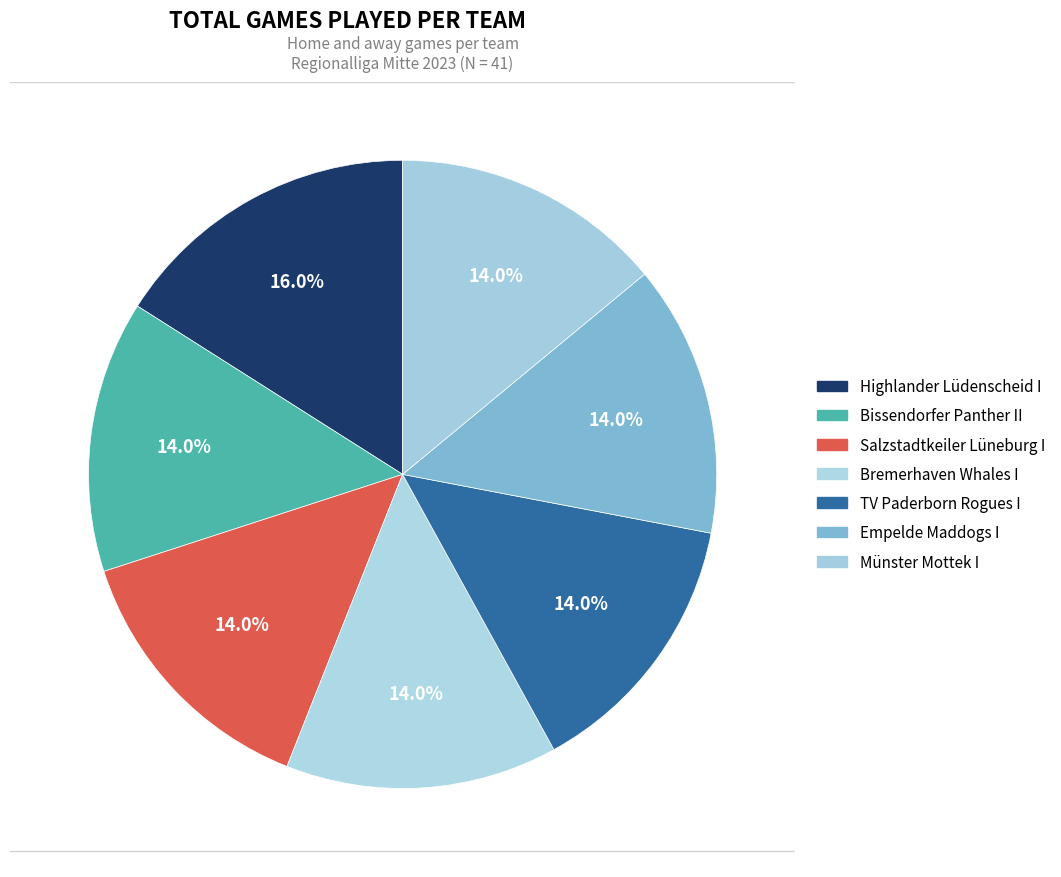

To the nearest percent, what portion does Salzstadtkeiler Lüneburg I represent?

14%